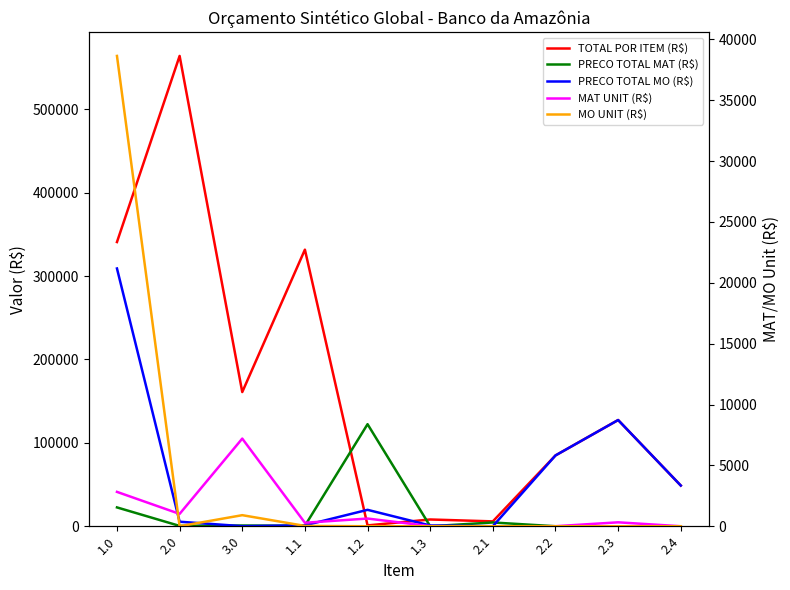

At which label does PRECO TOTAL MO (R$) reach its minimum?

2.1